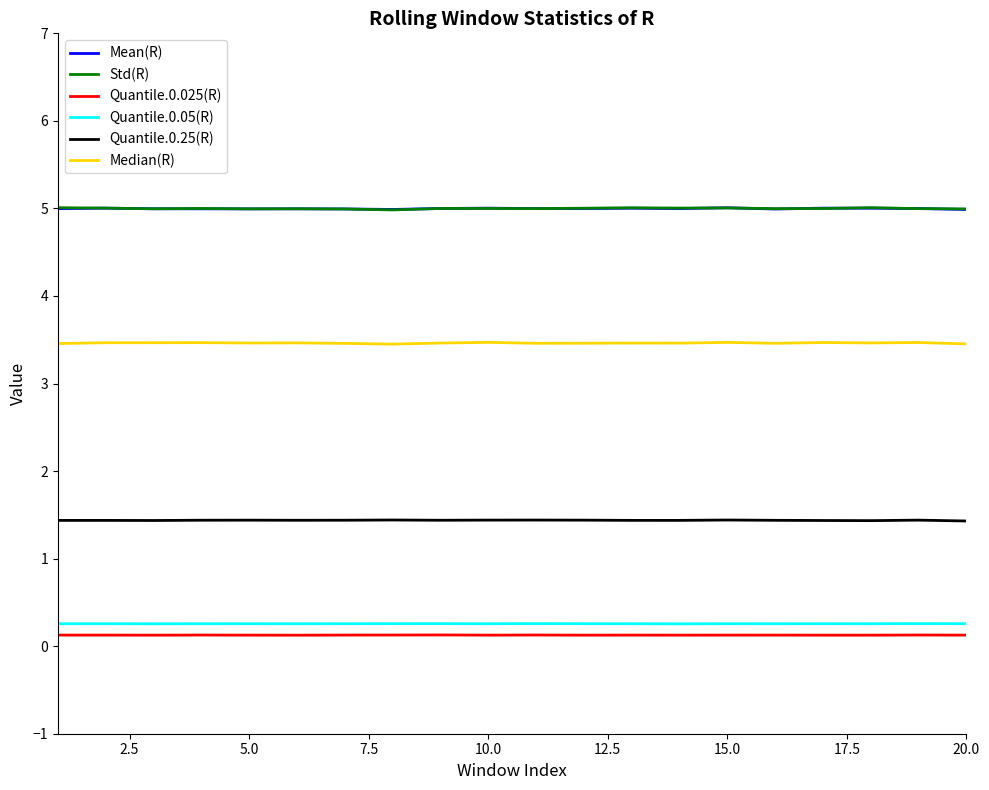

Reading right to left, list all the values displayed in this chart.

Mean(R): 5.0	5.0	5.0	5.0	5.0	5.0	5.0	5.0	5.0	5.0	5.0	5.0	5.0	5.0	5.0	5.0	5.0	5.0	5.0	5.0
Std(R): 5.0	5.0	5.0	5.0	5.0	5.0	5.0	5.0	5.0	5.0	5.0	5.0	5.0	5.0	5.0	5.0	5.0	5.0	5.0	5.0
Quantile.0.025(R): 0.1	0.1	0.1	0.1	0.1	0.1	0.1	0.1	0.1	0.1	0.1	0.1	0.1	0.1	0.1	0.1	0.1	0.1	0.1	0.1
Quantile.0.05(R): 0.3	0.3	0.3	0.3	0.3	0.3	0.3	0.3	0.3	0.3	0.3	0.3	0.3	0.3	0.3	0.3	0.3	0.3	0.3	0.3
Quantile.0.25(R): 1.4	1.4	1.4	1.4	1.4	1.4	1.4	1.4	1.4	1.4	1.4	1.4	1.4	1.4	1.4	1.4	1.4	1.4	1.4	1.4
Median(R): 3.5	3.5	3.5	3.5	3.5	3.5	3.5	3.5	3.5	3.5	3.5	3.5	3.5	3.5	3.5	3.5	3.5	3.5	3.5	3.5